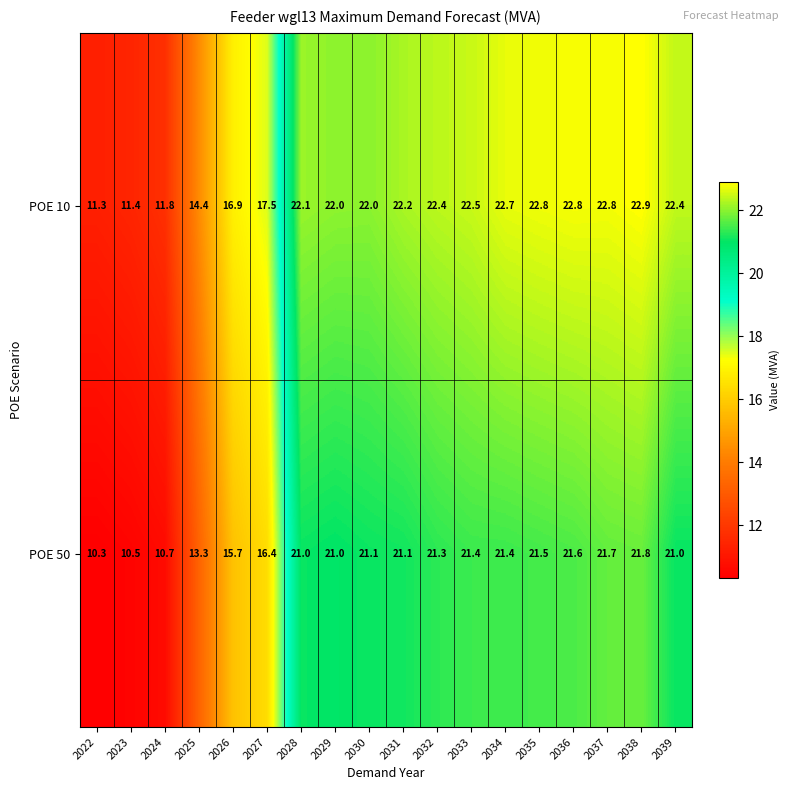

Is it true that POE 10 equals 9.6 at 2037?

False